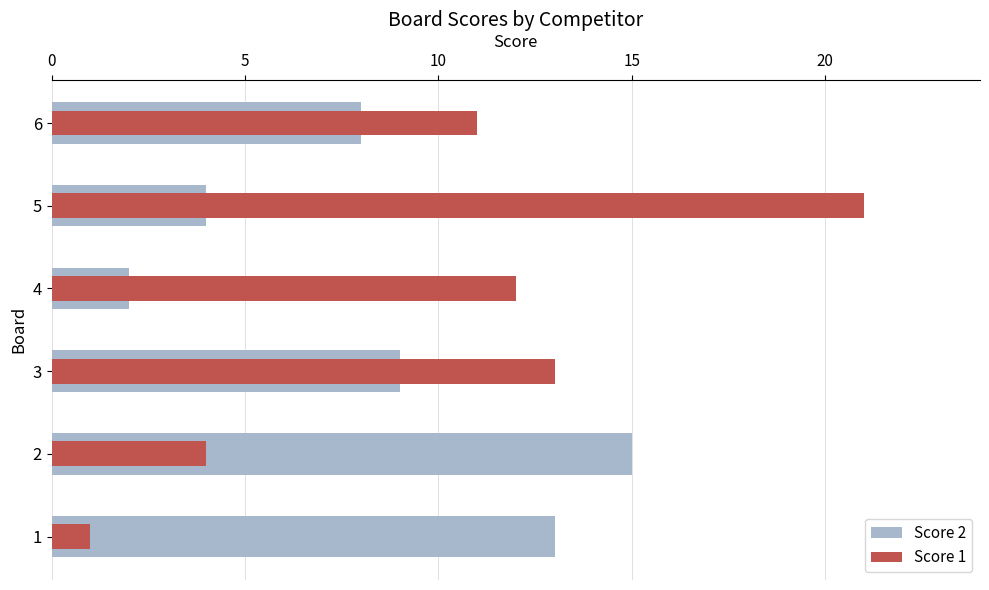

List the series in order of their peak value, lowest first.

Score 2, Score 1